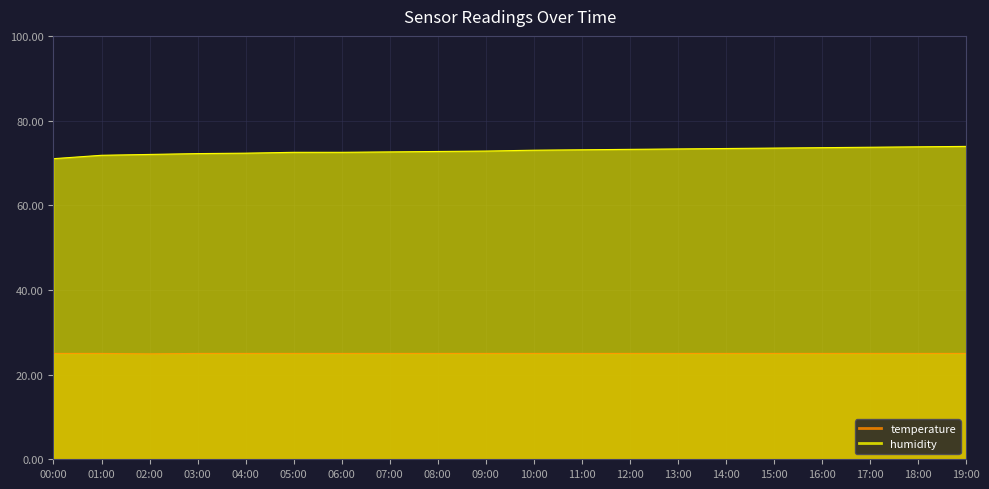

How many lines are shown in the chart?

2